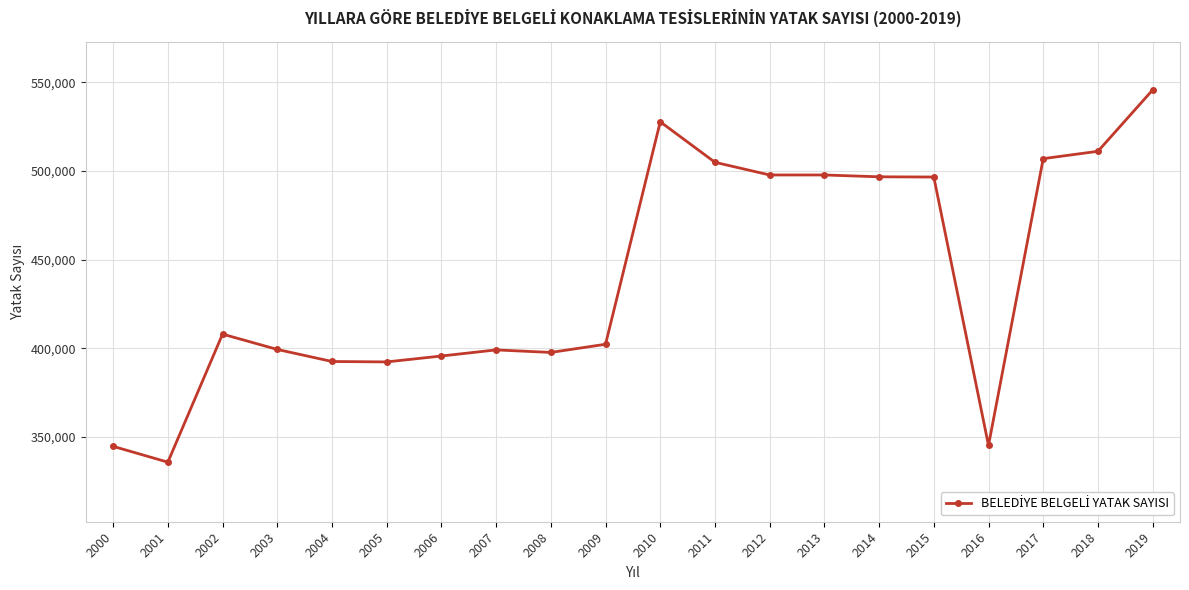

The value at 2014 is 496697. True or false?

True